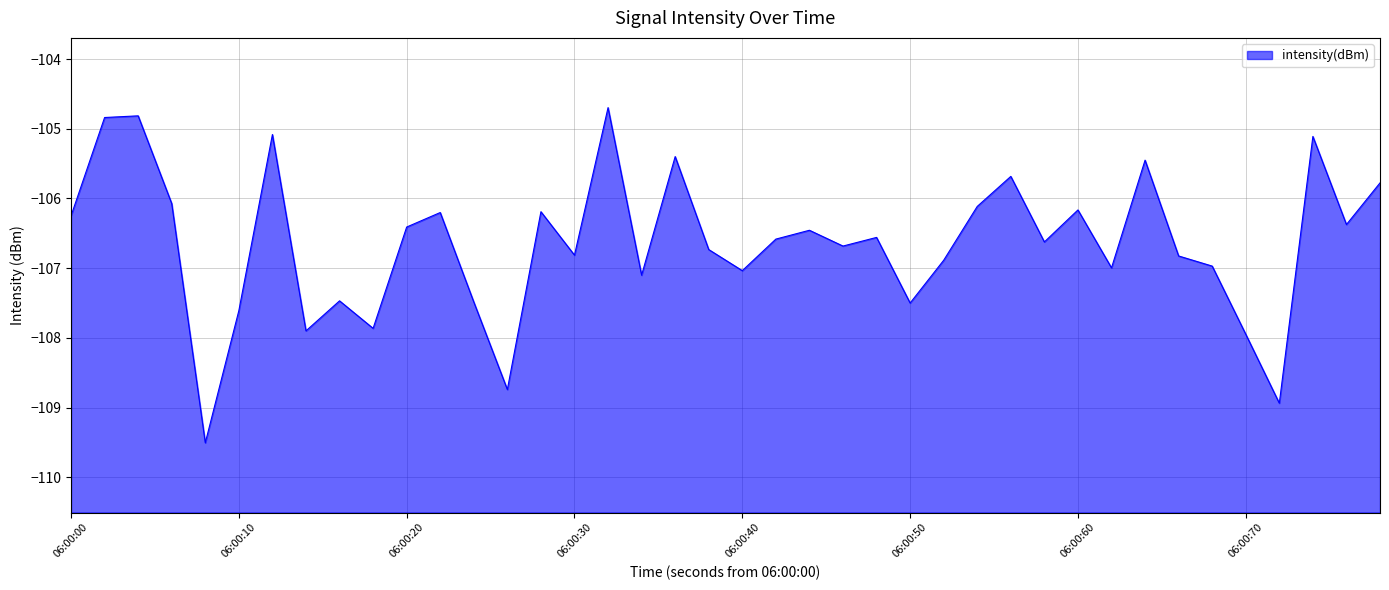

What is the difference between the maximum and minimum values?

4.8